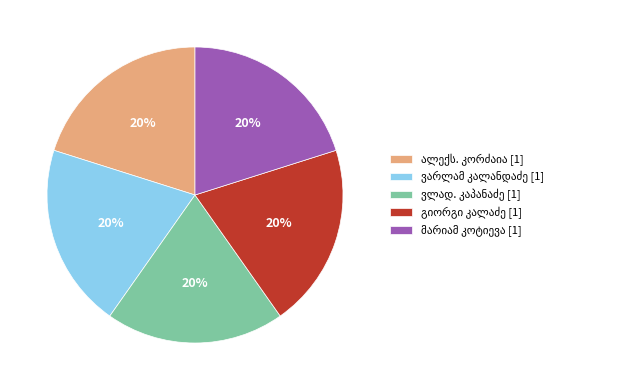

How many slices are in this pie chart?

5